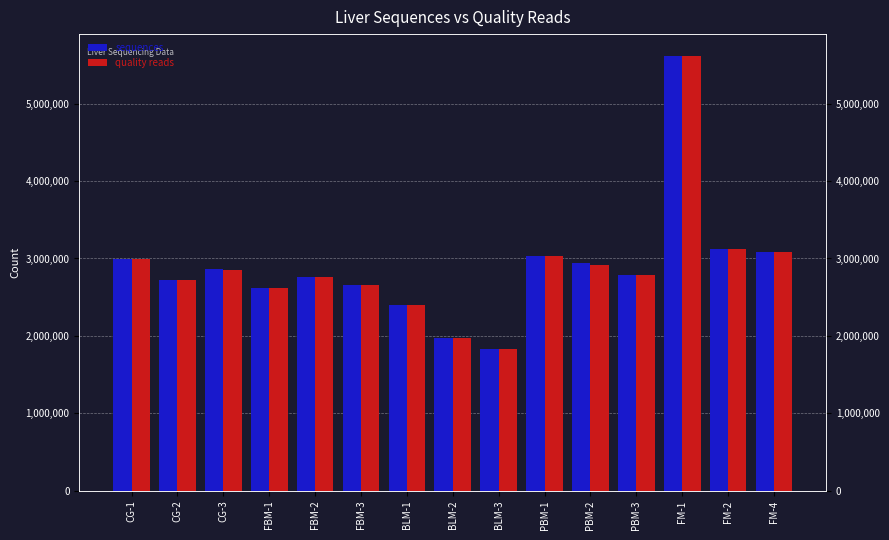

What value does the quality reads series have at FBM-1, to the nearest 10?

2623960